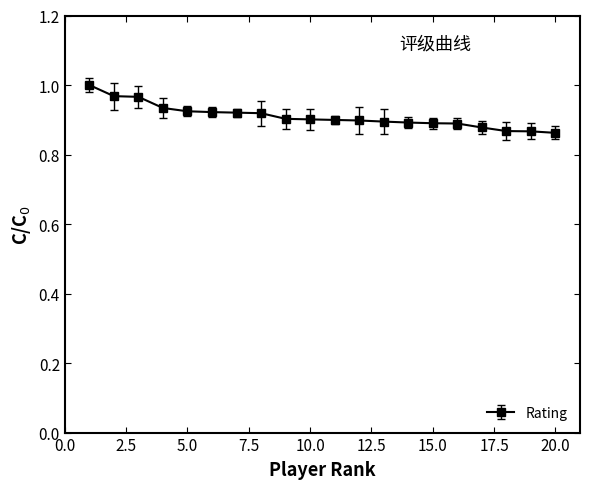

Reading right to left, list all the values displayed in this chart.

20=0.9	19=0.9	18=0.9	17=0.9	16=0.9	15=0.9	14=0.9	13=0.9	12=0.9	11=0.9	10=0.9	9=0.9	8=0.9	7=0.9	6=0.9	5=0.9	4=0.9	3=1.0	2=1.0	1=1.0